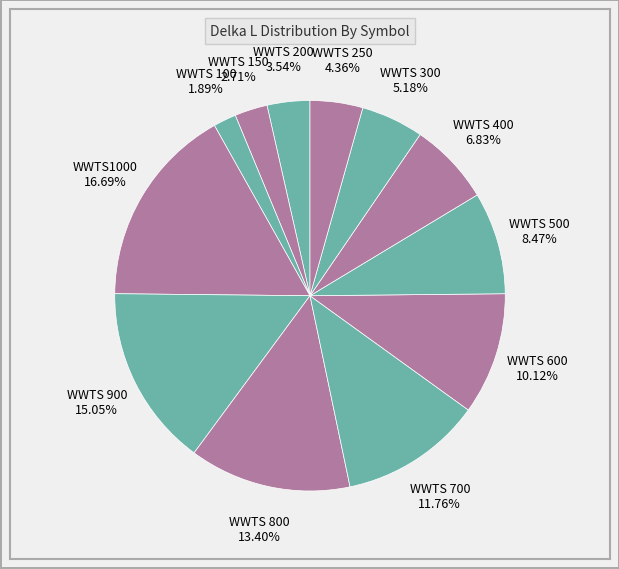

Rank the categories by value from highest to lowest.

WWTS1000, WWTS 900, WWTS 800, WWTS 700, WWTS 600, WWTS 500, WWTS 400, WWTS 300, WWTS 250, WWTS 200, WWTS 150, WWTS 100